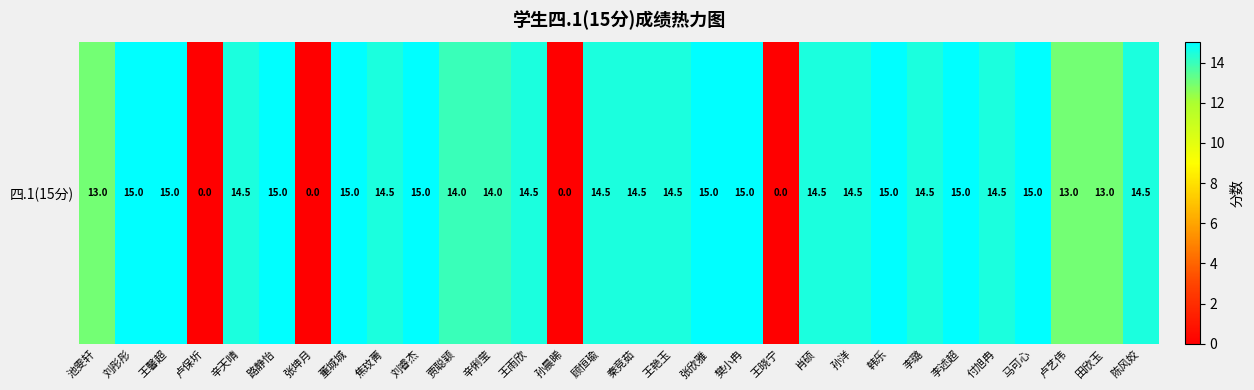

At which category does the chart reach its minimum across all series?

卢保圻